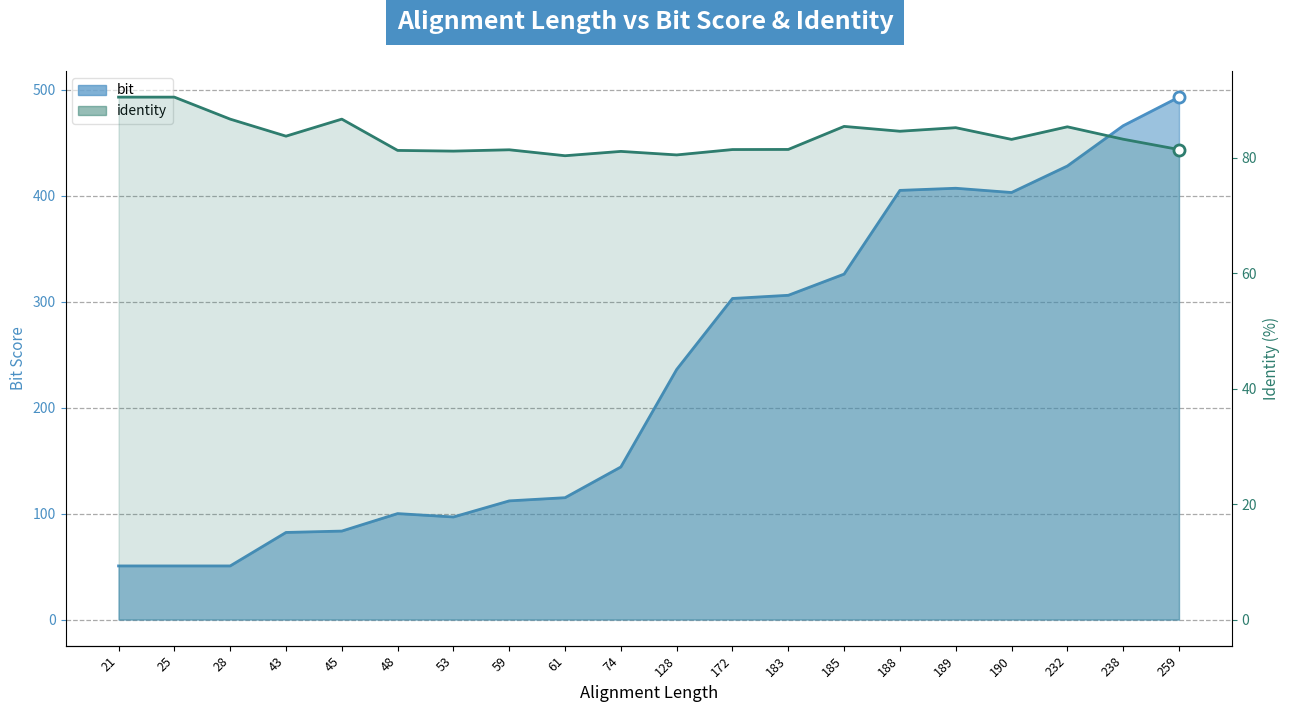

Reading right to left, transcribe all the data shown in this chart.

bit: 259=493.0	238=466.0	232=428.0	190=403.0	189=407.0	188=405.0	185=326.0	183=306.0	172=303.0	128=236.0	74=144.0	61=115.0	59=112.0	53=96.8	48=100.0	45=83.5	43=82.2	28=50.6	25=50.6	21=50.6
identity: 259=81.4	238=83.2	232=85.3	190=83.2	189=85.2	188=84.6	185=85.4	183=81.4	172=81.4	128=80.5	74=81.1	61=80.3	59=81.4	53=81.1	48=81.2	45=86.7	43=83.7	28=86.7	25=90.5	21=90.5